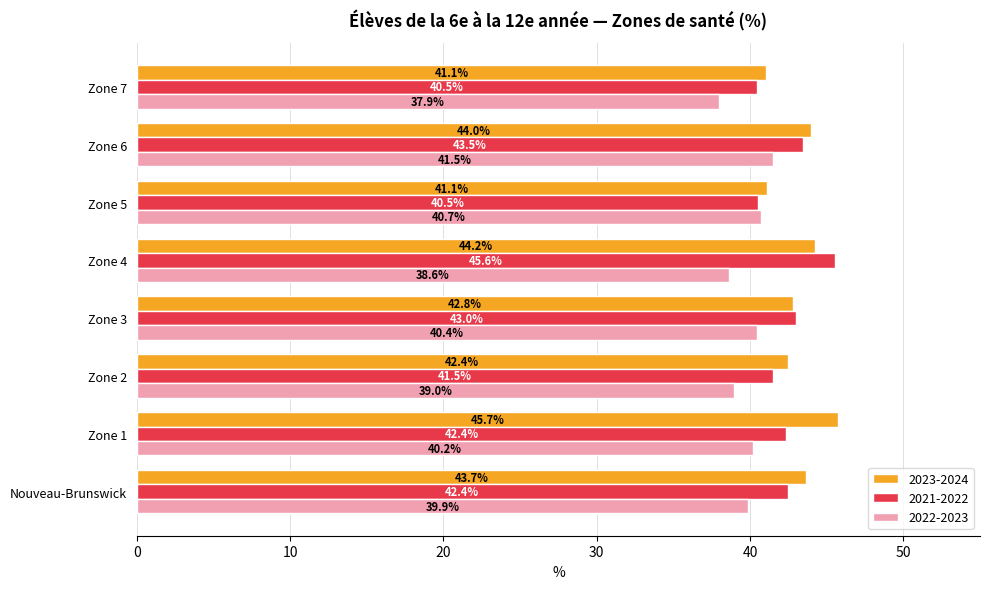

List the series in order of their overall mean, lowest first.

2022-2023, 2021-2022, 2023-2024